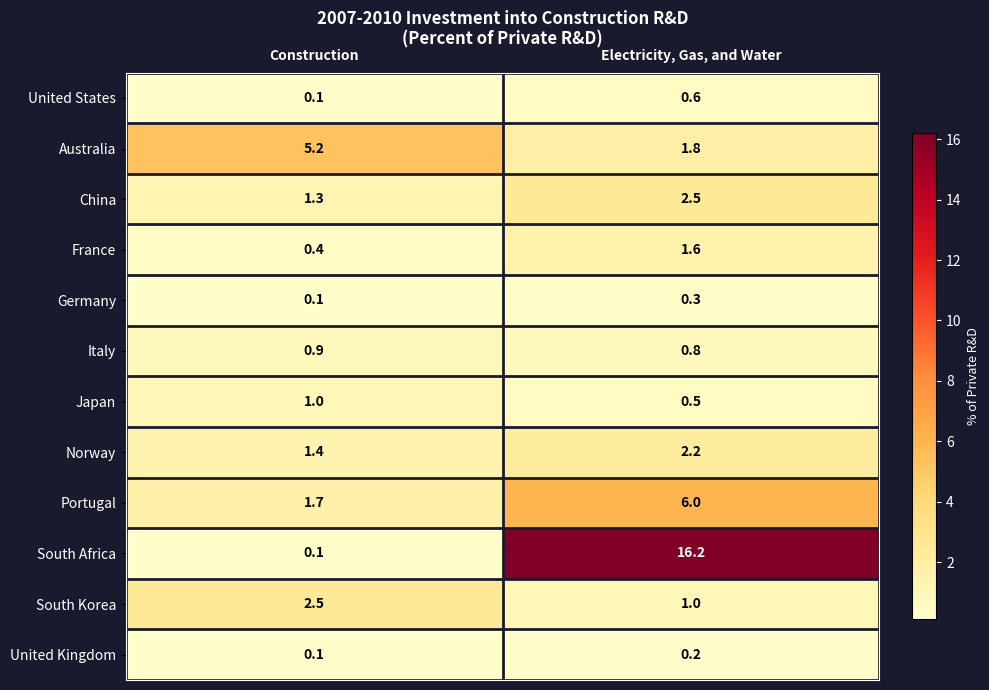

How many data points in South Africa are above 16?

1